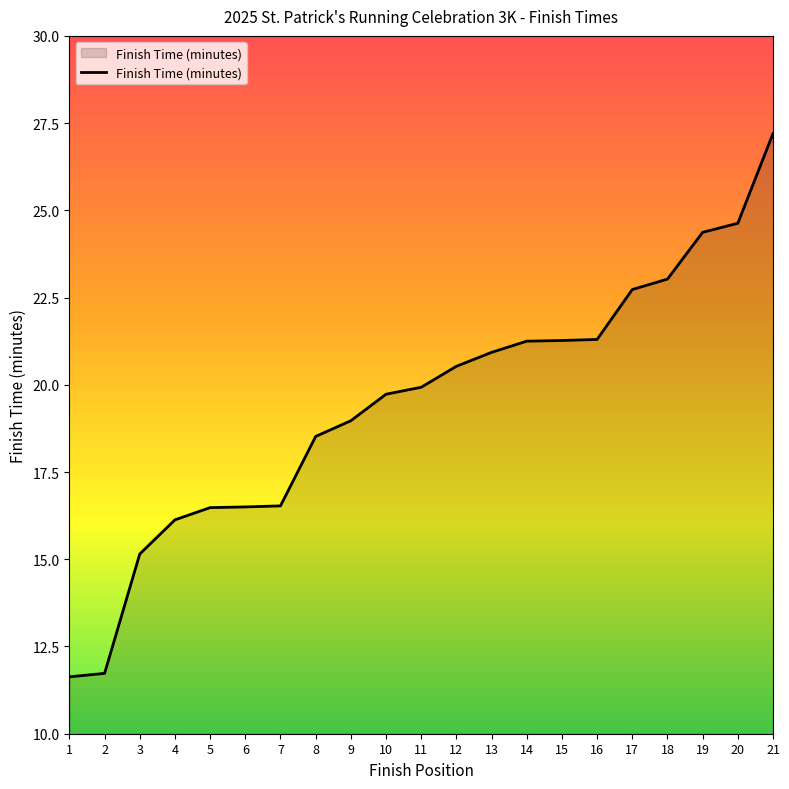

What is the average value?

19.5